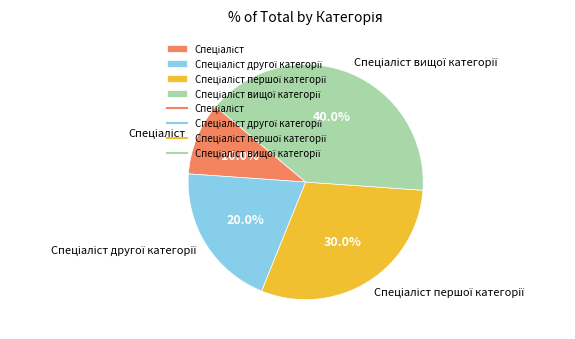

To the nearest percent, what is the difference between the largest and smallest slice percentages?

30%